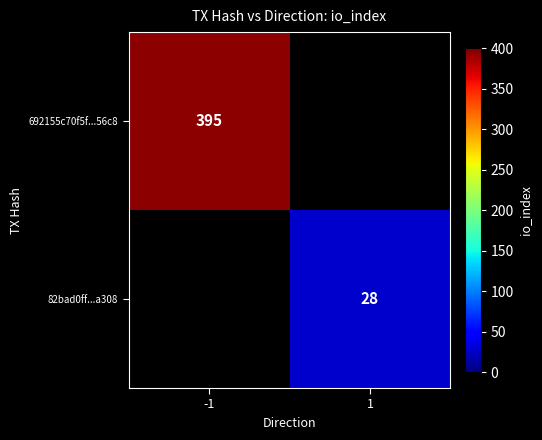

The 82bad0ff...a308 series shows 37 at 1. True or false?

False